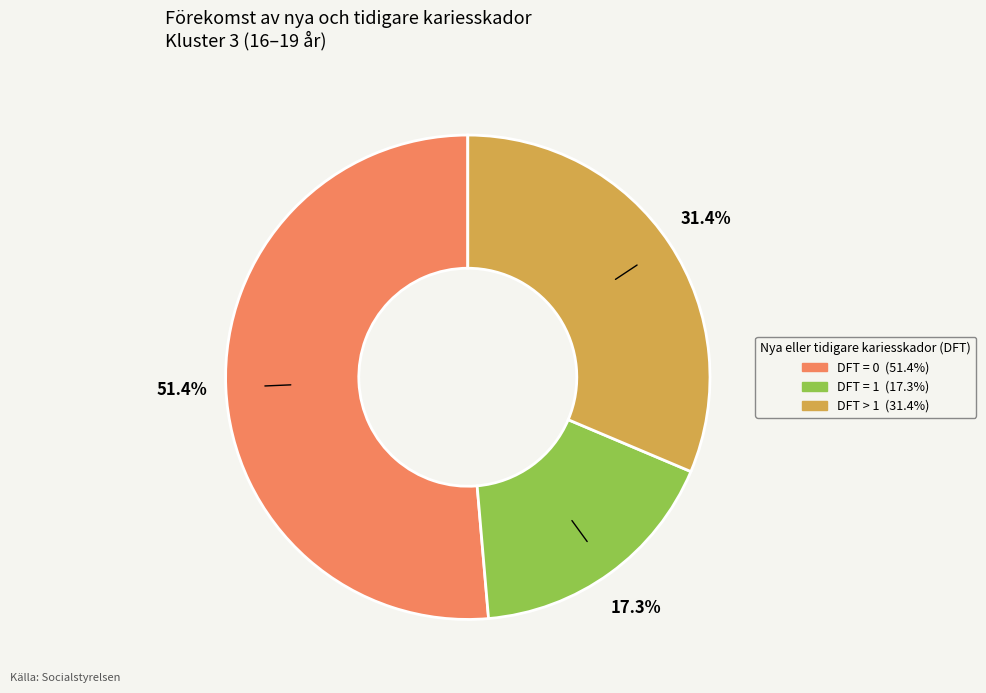

Is there a majority slice in this chart?

Yes